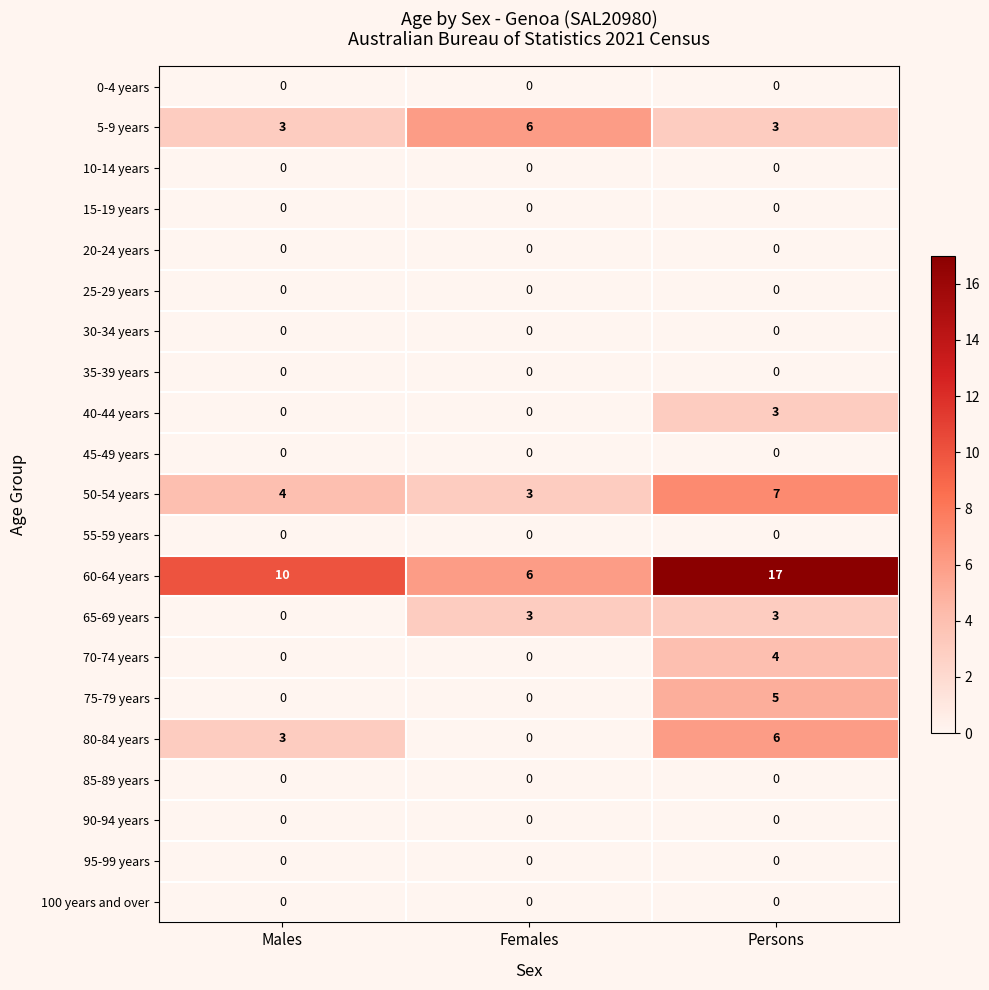

What is the spread (max minus min) of values at Females?

6